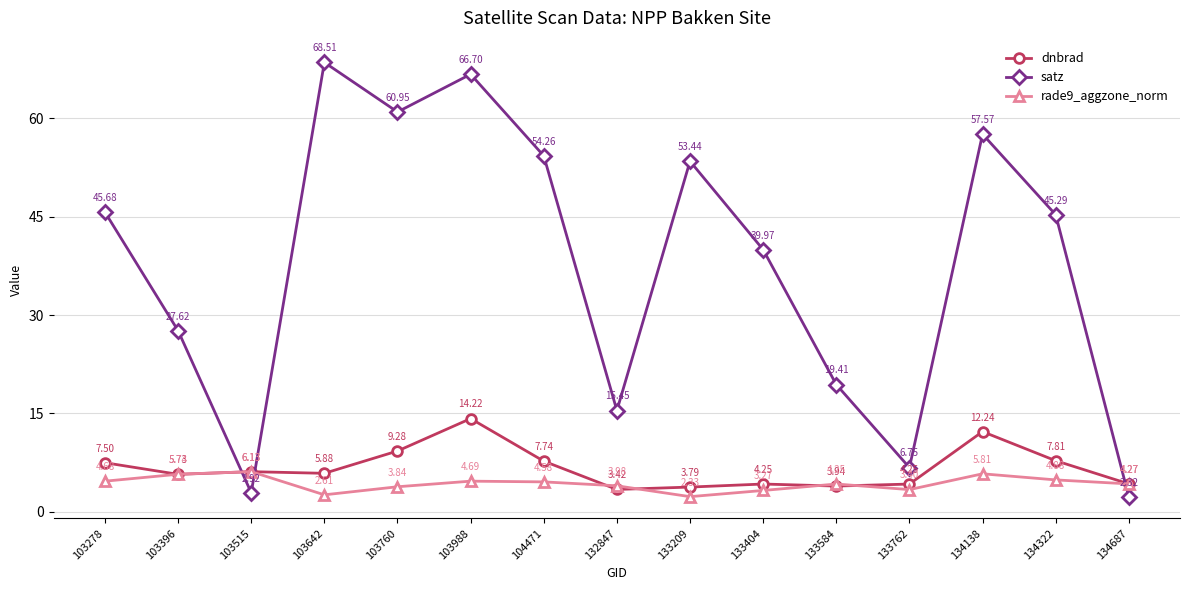

How many values in the rade9_aggzone_norm series are below 4?

6